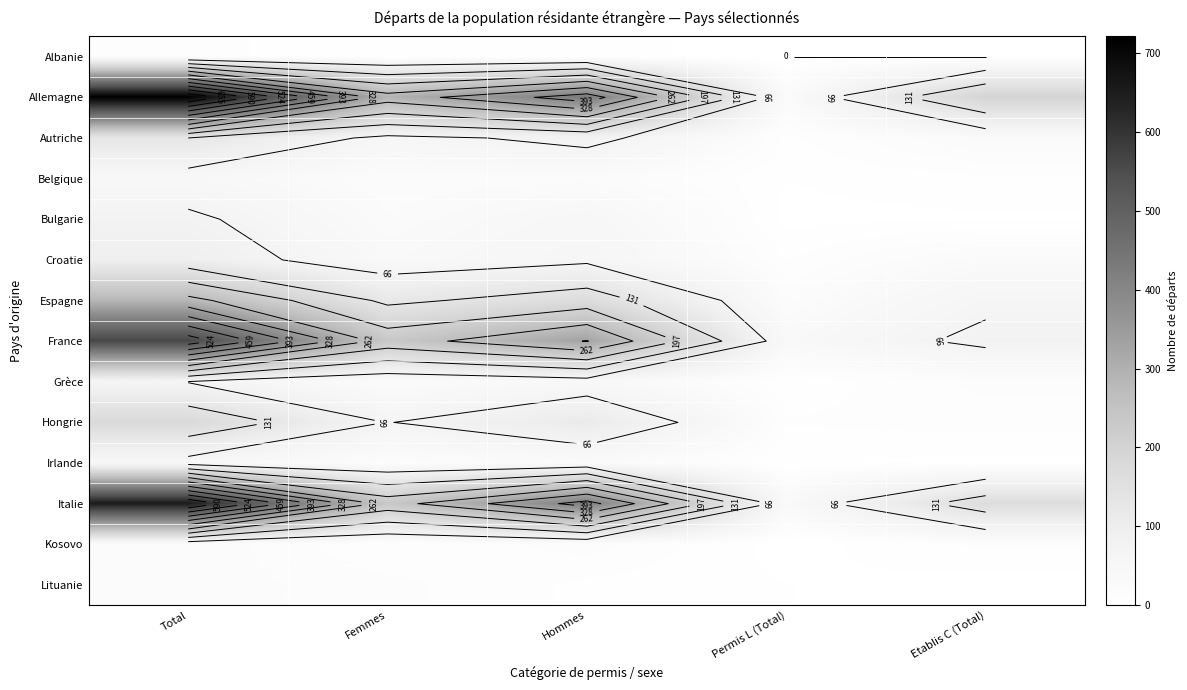

Which series has the widest spread of values?

Allemagne